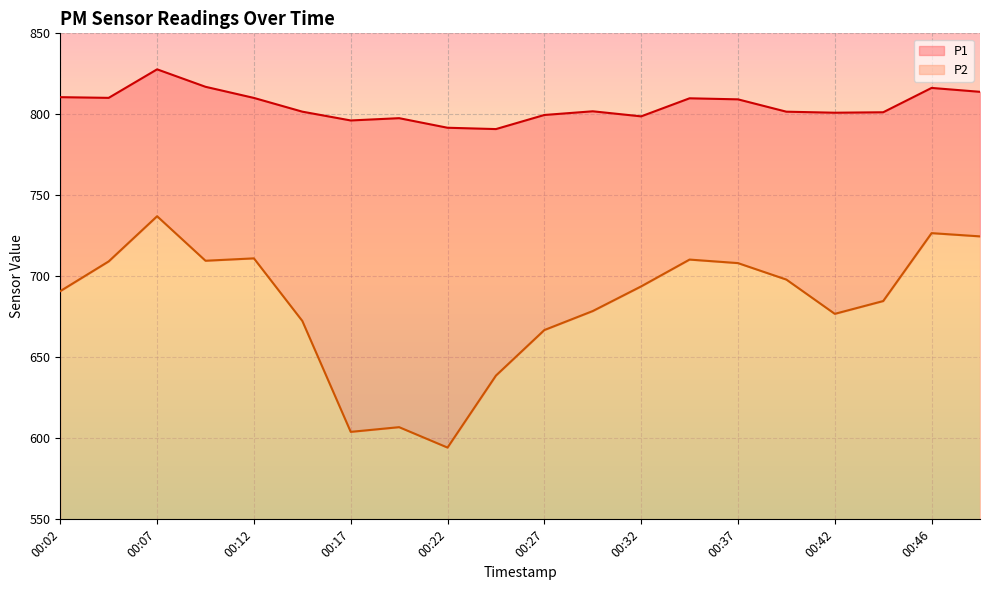

How many lines are shown in the chart?

2